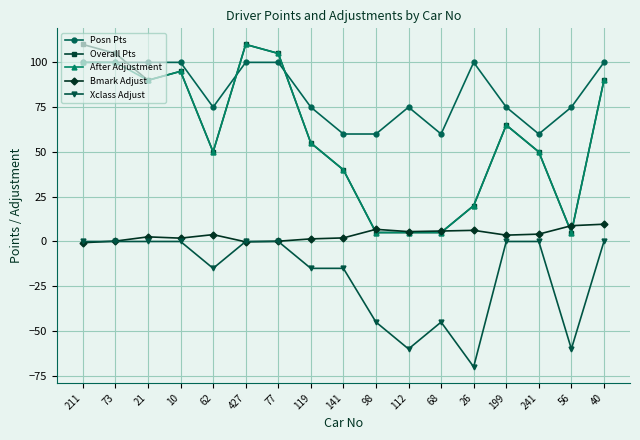

Where is Overall Pts nearest to the value 57?

119